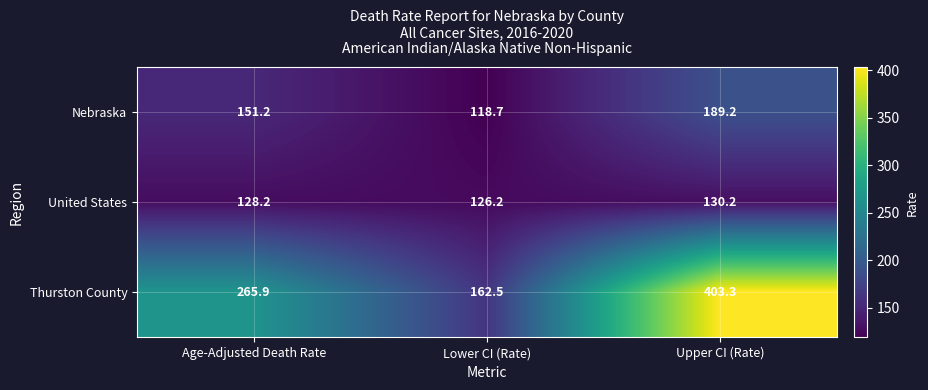

The Nebraska series shows 130.4 at Upper CI (Rate). True or false?

False